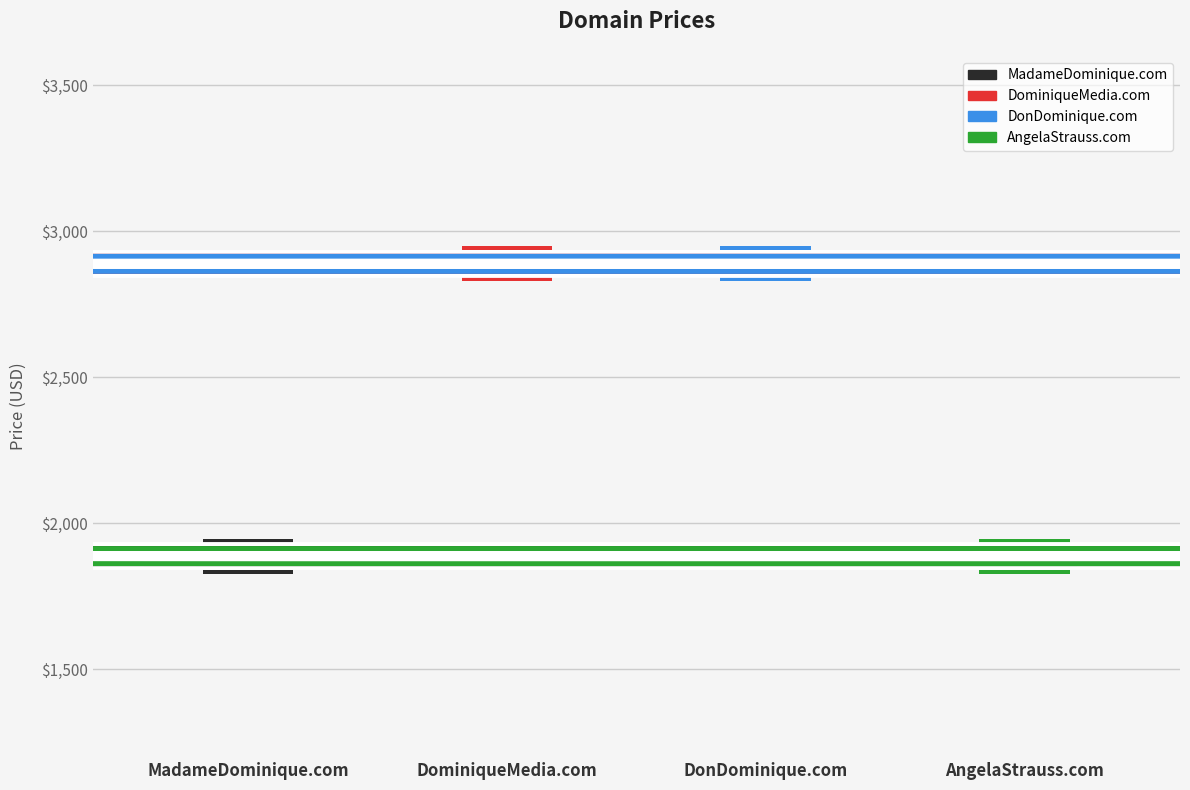

What is the difference between the second highest and second lowest values?

1000